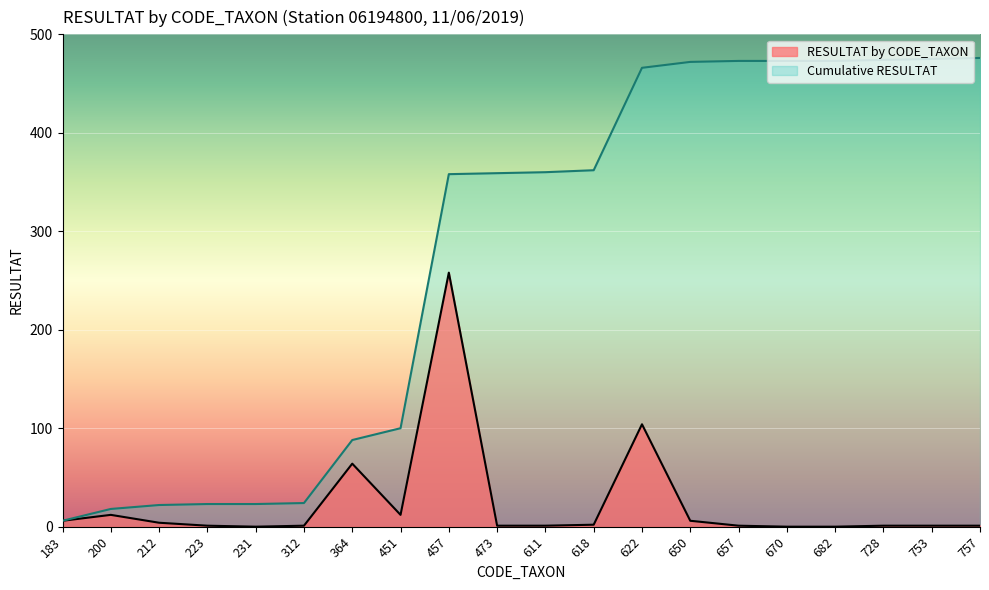

How many interior local peaks does the RESULTAT by CODE_TAXON series have?

4